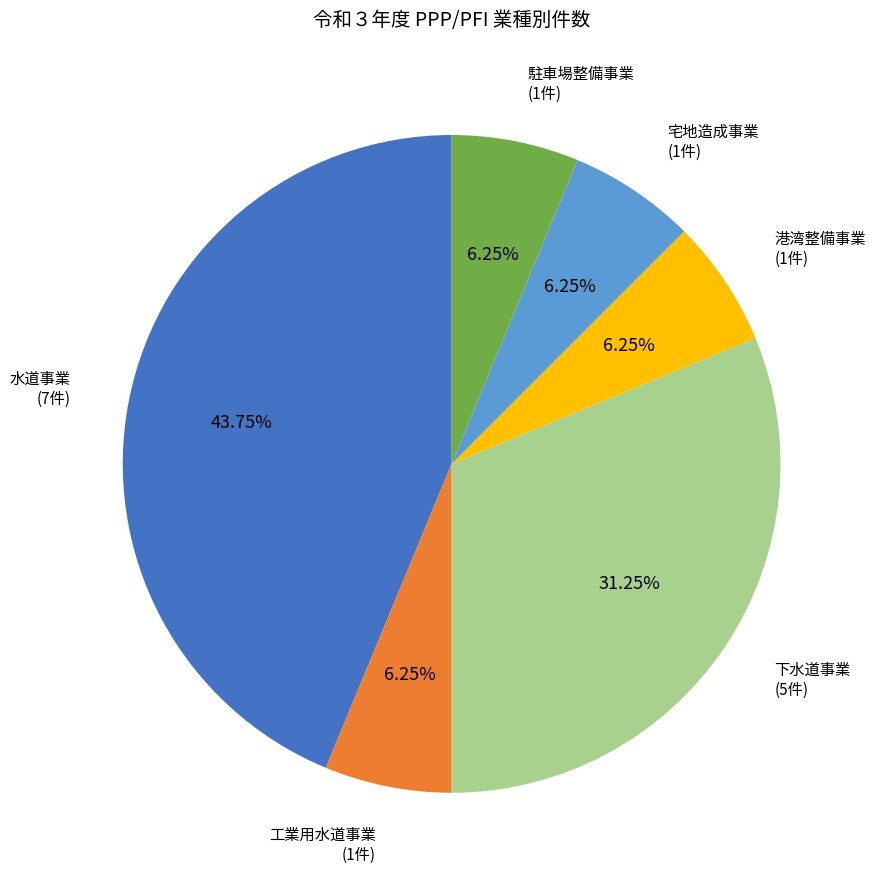

What is the largest slice in the pie chart?

水道事業